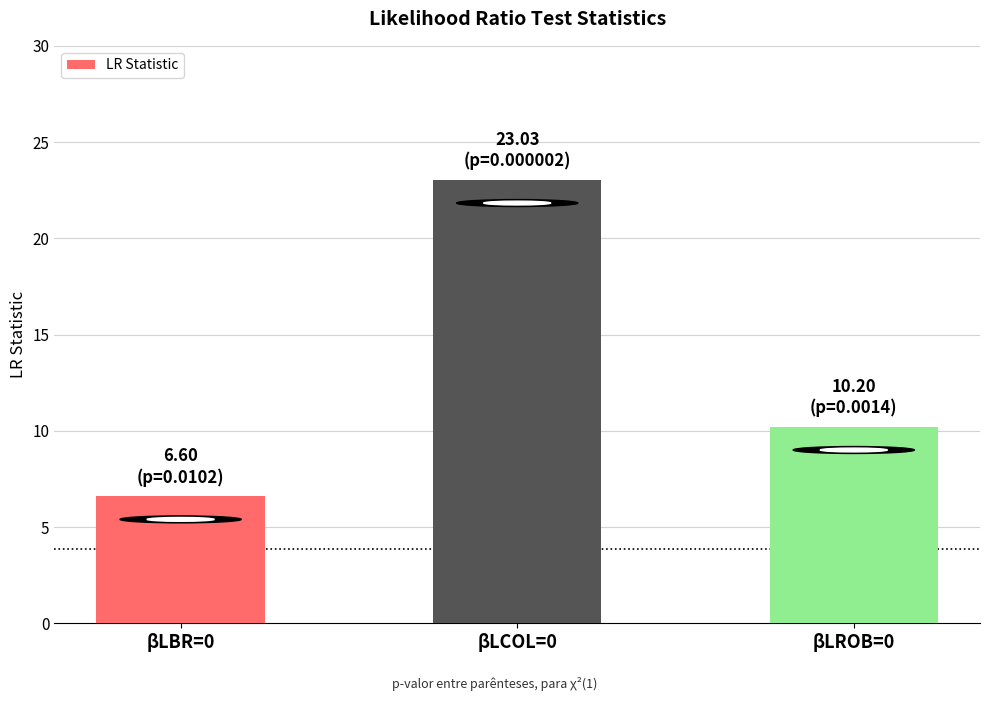

List the labels in order of value, smallest first.

βLBR=0, βLROB=0, βLCOL=0